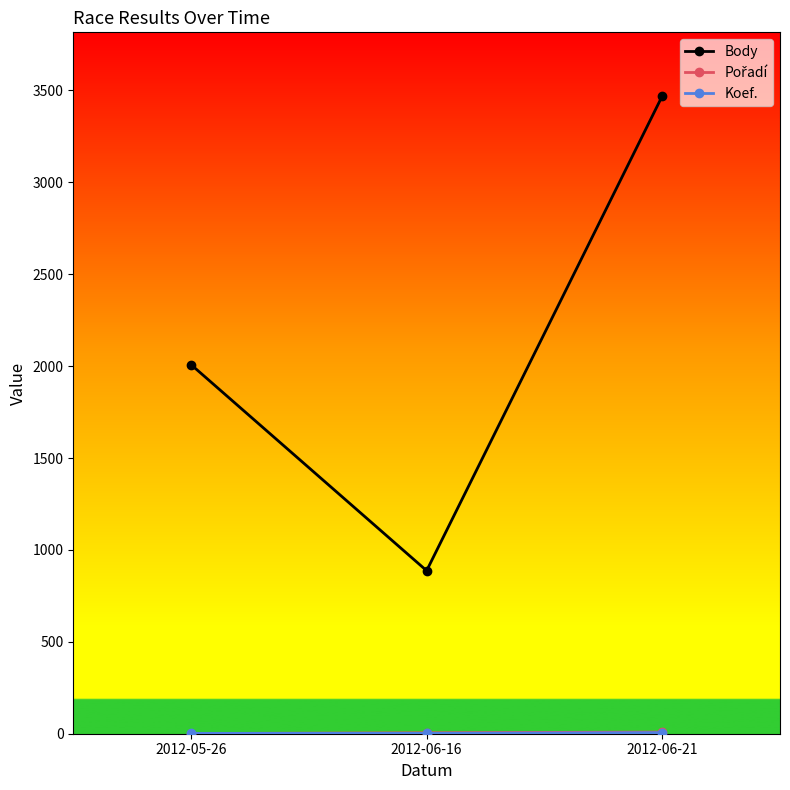

What is the lowest value of the Body series?

887